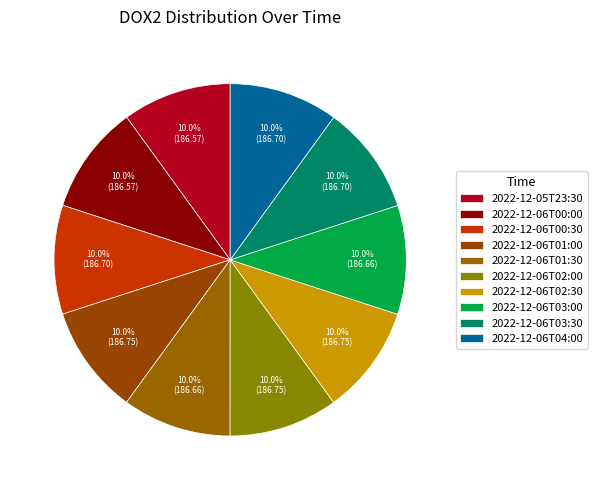

What percentage is NOT represented by 2022-12-06T02:00?

90.0%